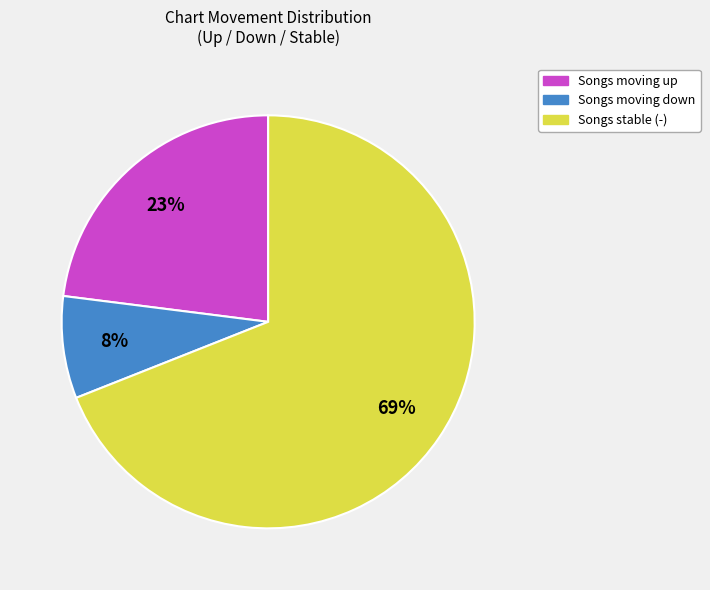

To the nearest percent, what is the difference between the largest and smallest slice percentages?

61%